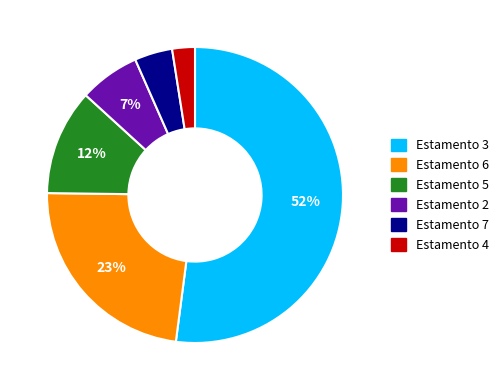

To the nearest percent, what is the average slice percentage?

17%